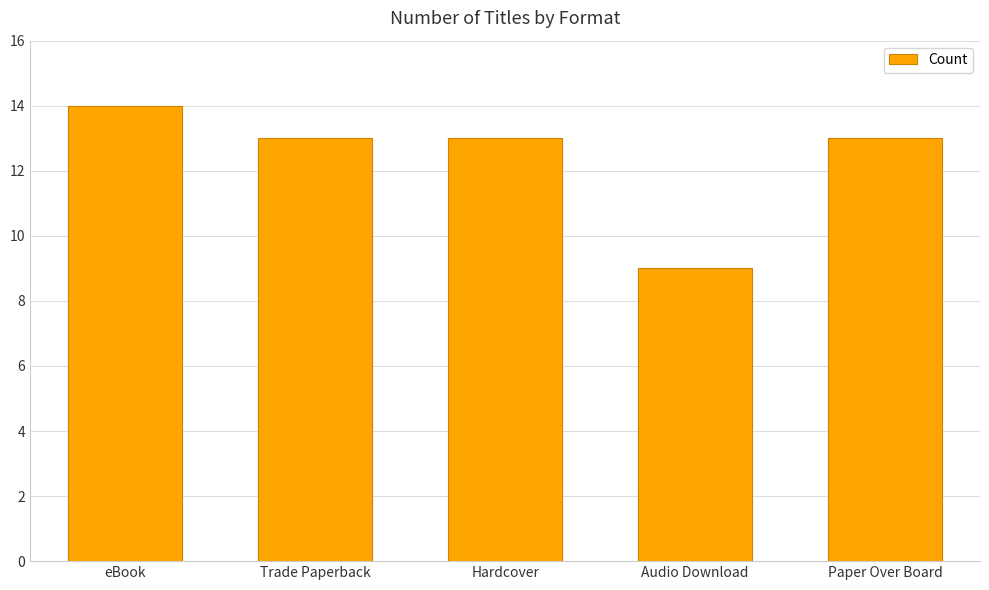

Does the chart contain any negative values?

No